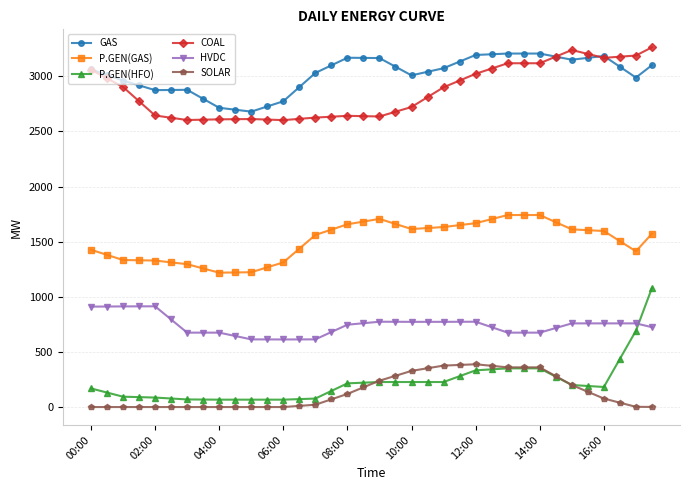

True or false: SOLAR and HVDC cross at least once.

False